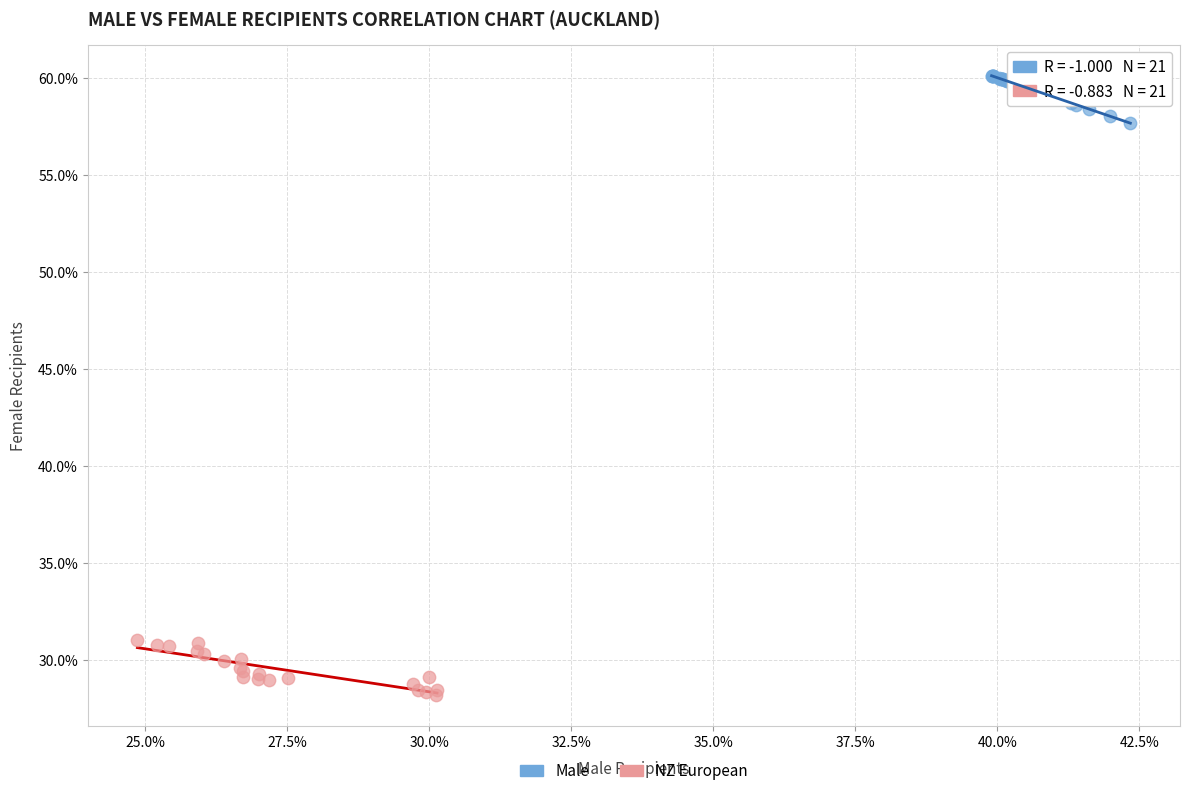

Which series contains the lowest Y value?

NZ European